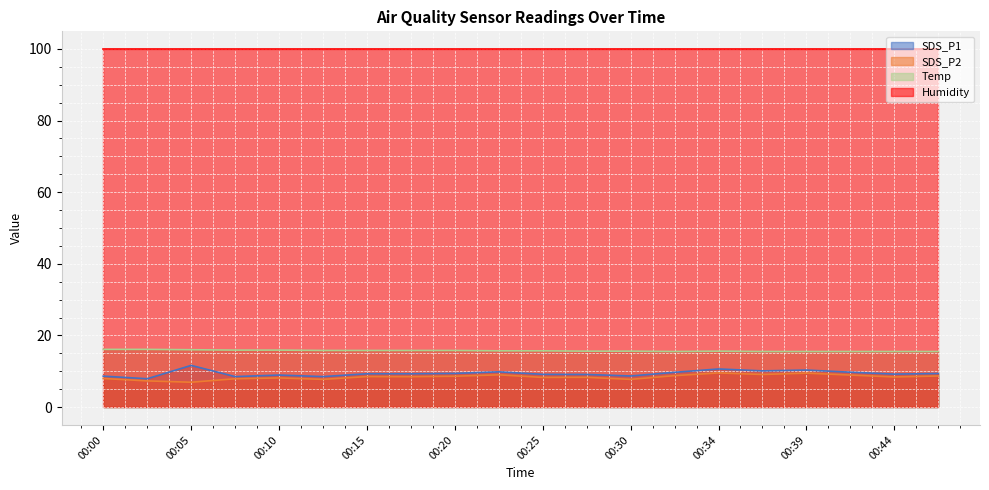

What is the average value of the SDS_P2 series?

8.4